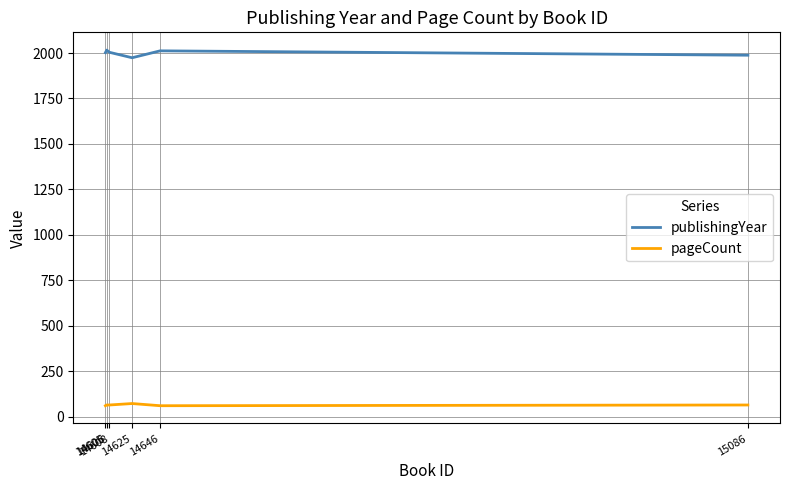

The value of publishingYear at 14608 is 2004. True or false?

True